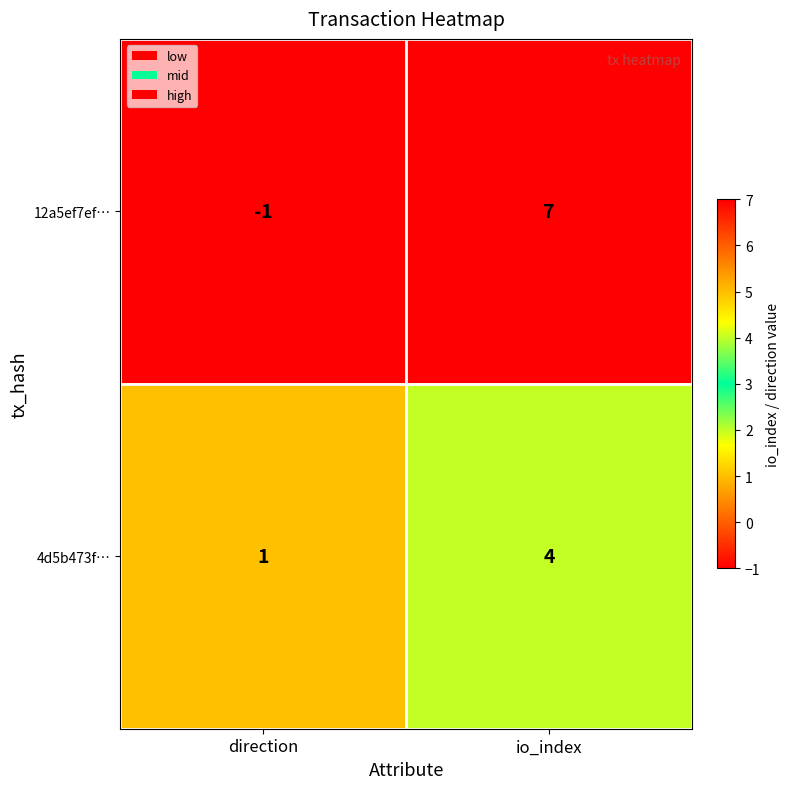

Reading right to left, extract all data points from this chart.

12a5ef7ef…: 7	-1
4d5b473f…: 4	1